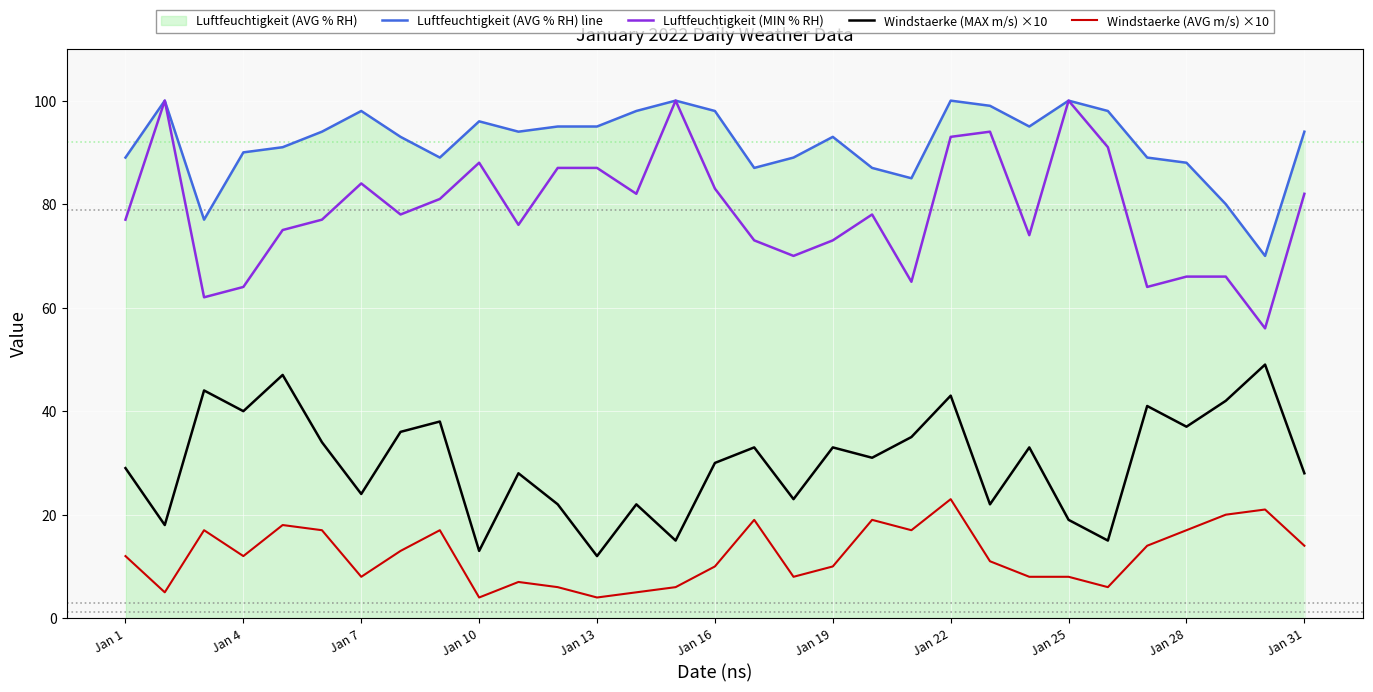

True or false: Windstaerke (AVG m/s) ×10 and Windstaerke (MAX m/s) ×10 intersect in this chart.

False